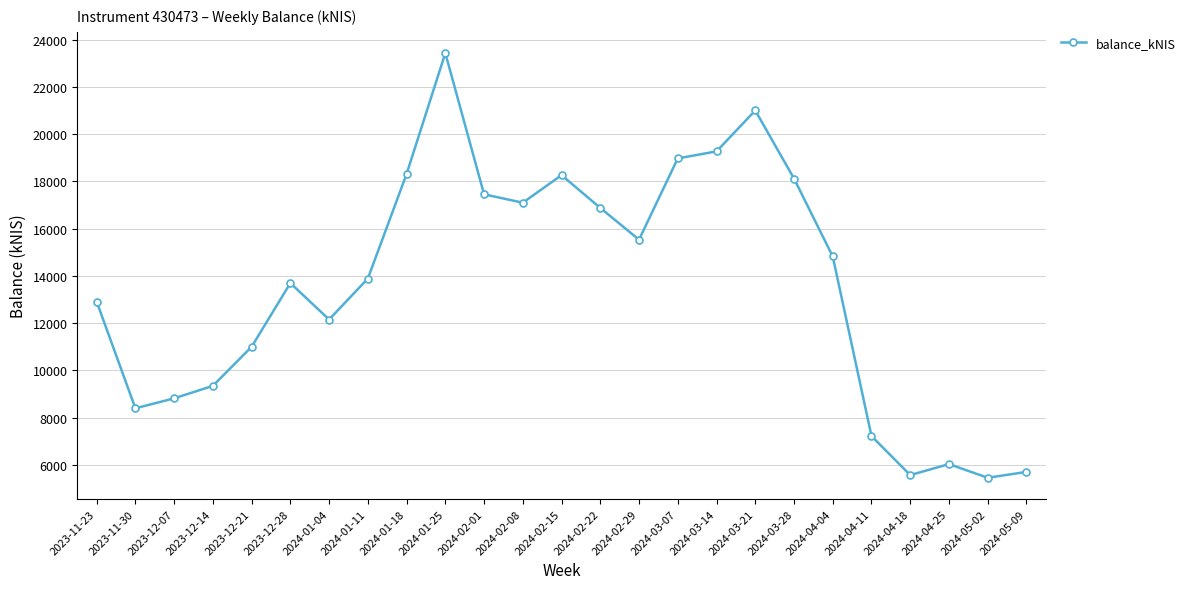

What is the difference between the values at 2024-03-07 and 2024-01-11?

5088.2